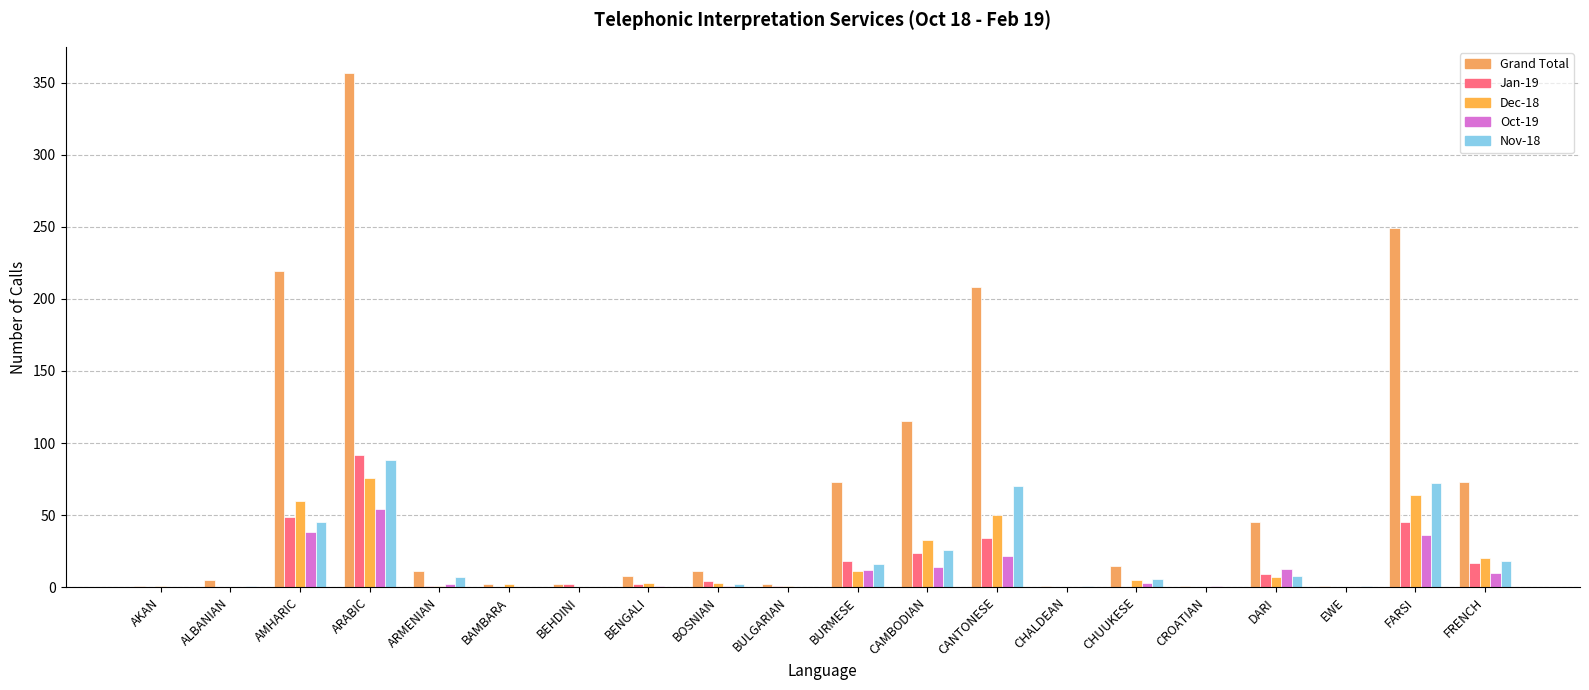

What is the sum of the Nov-18 values at BURMESE and BENGALI?

16